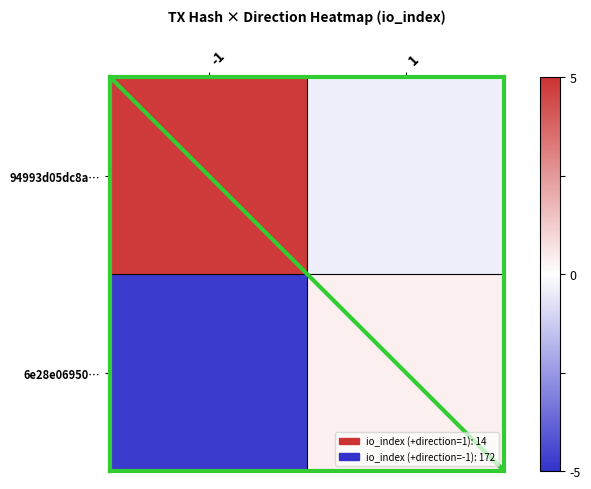

What is the sum of the 6e28e06950… values at 1 and -1?

-158